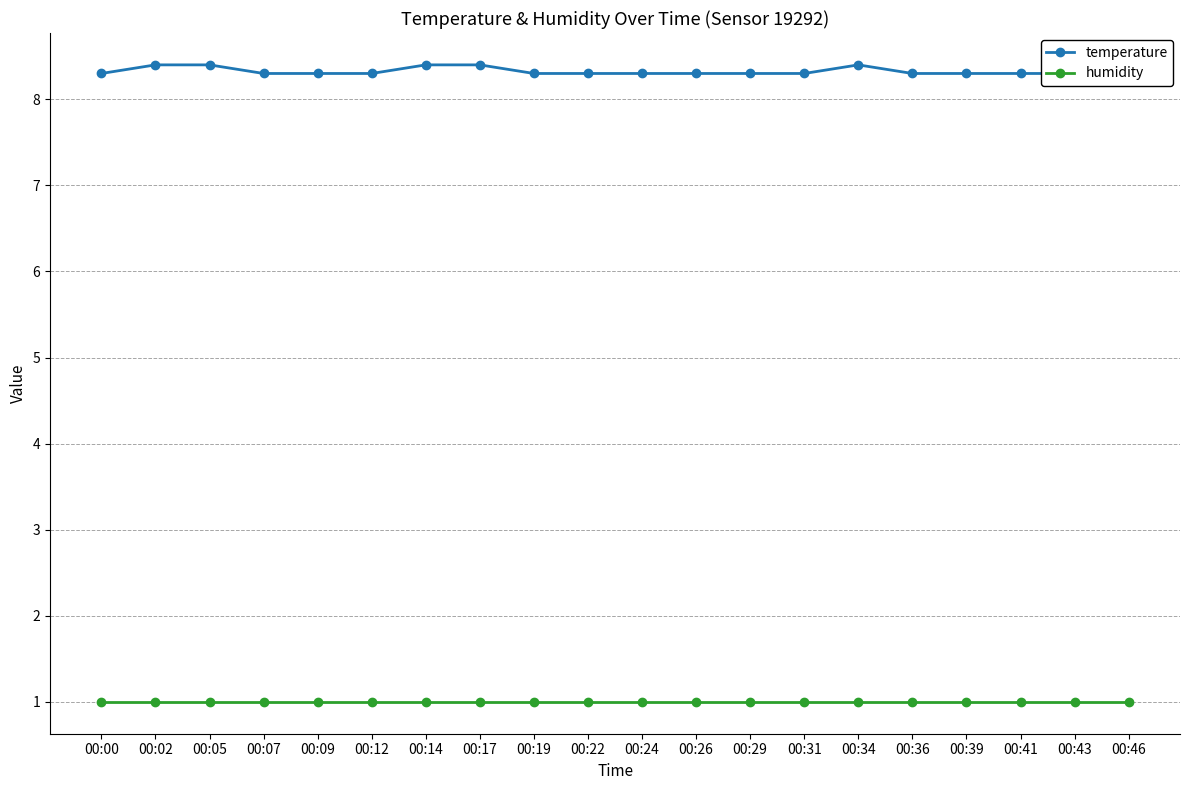

What are all the series names shown in the legend?

temperature, humidity